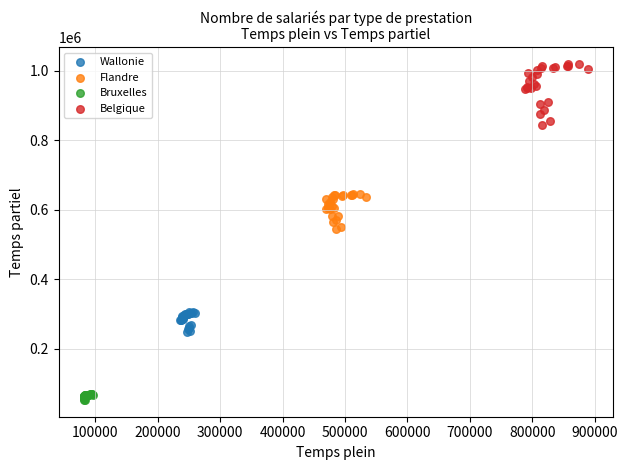

Which series reaches the minimum Y coordinate?

Bruxelles